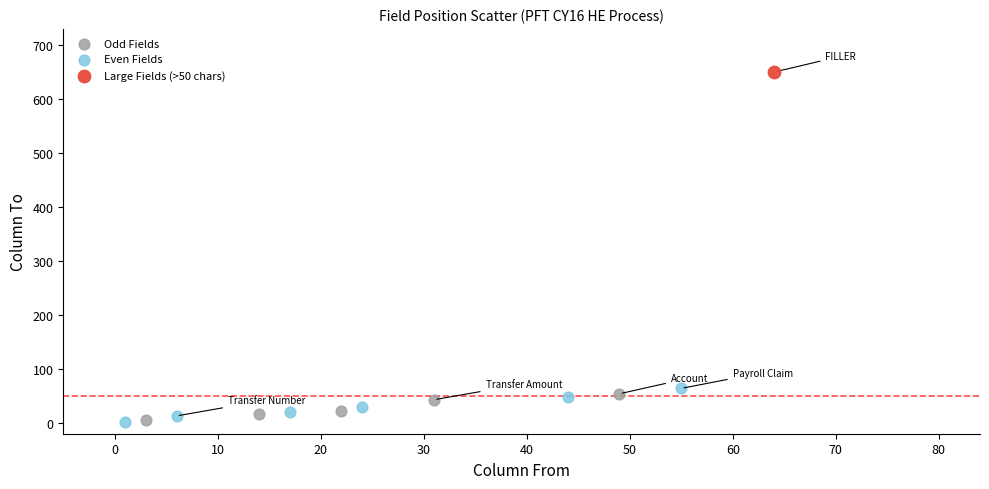

Which series contains the highest Y value?

Large Fields (>50 chars)